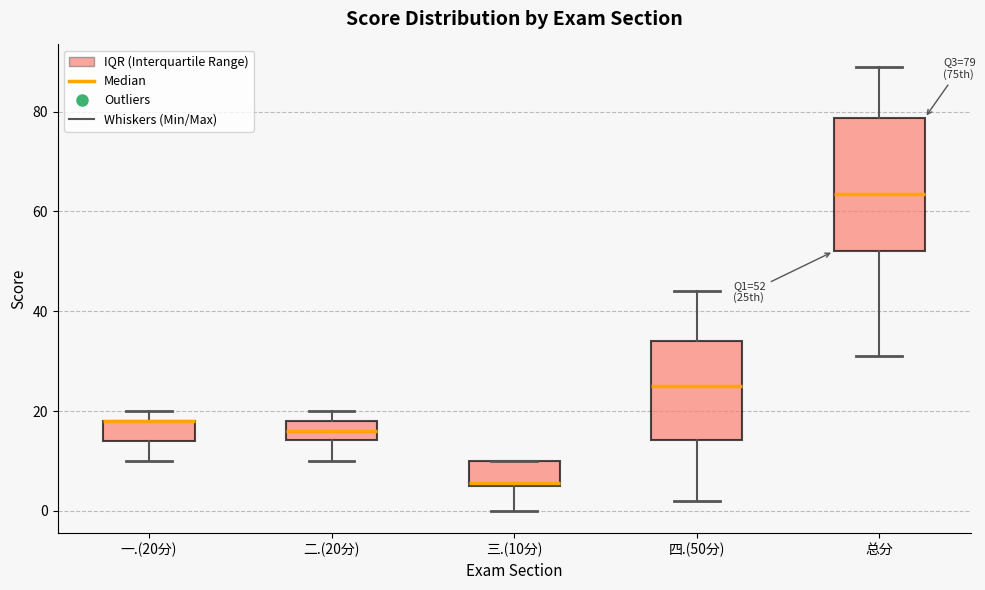

Which box is the tallest, from its lower edge to its upper edge?

总分